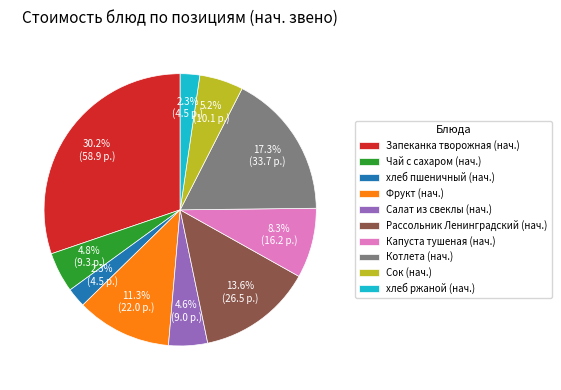

To the nearest percent, what is the difference between the Капуста тушеная (нач.) and Фрукт (нач.) slice percentages?

3%